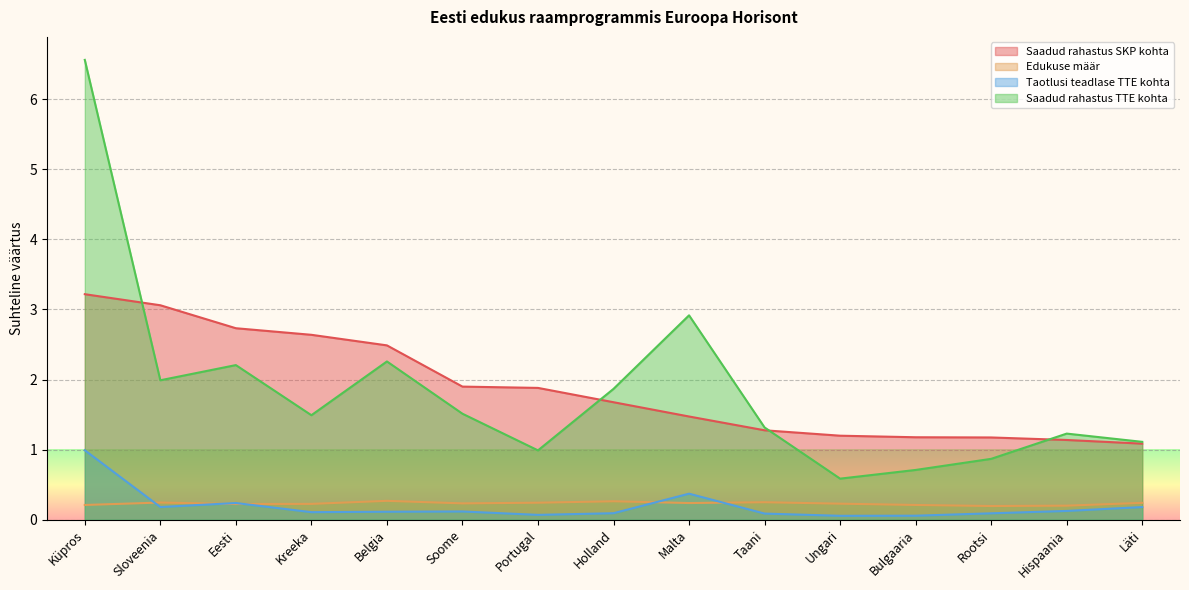

What is the total value across all series at Portugal?

3.2